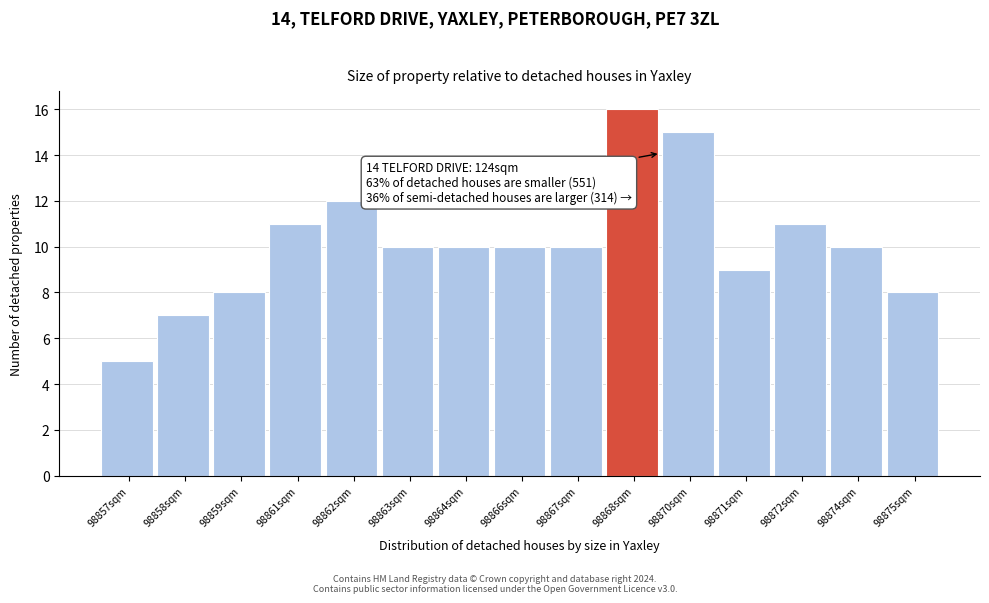

Reading left to right, extract all data points from this chart.

5	7	8	11	12	10	10	10	10	16	15	9	11	10	8